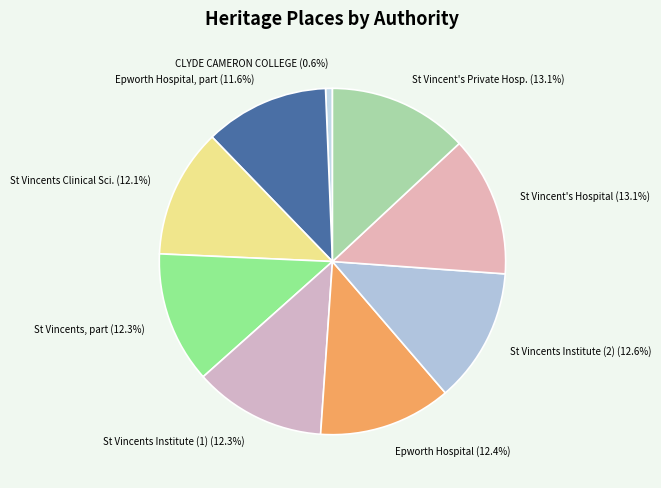

What is the total percentage of St Vincents Clinical Sci. (12.1%) and St Vincents, part (12.3%)?

24.4%